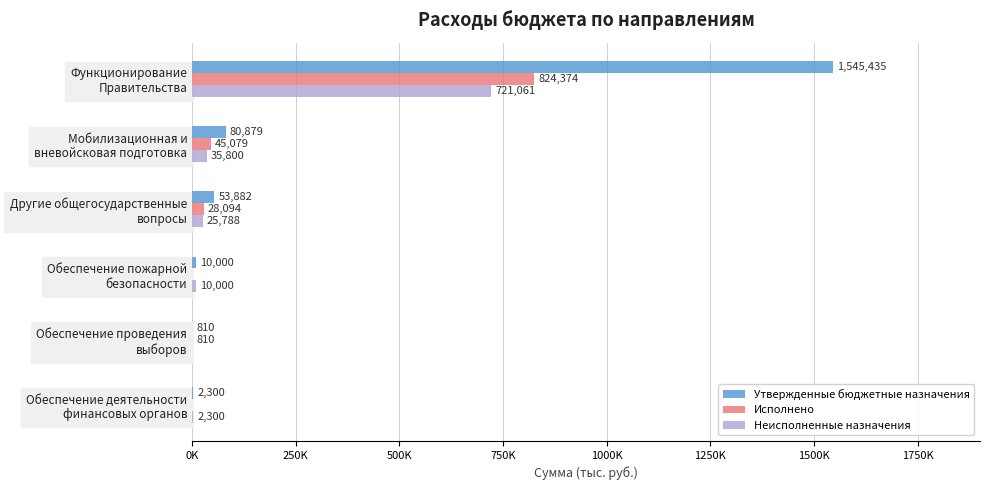

Which series has the widest spread of values?

Утвержденные бюджетные назначения